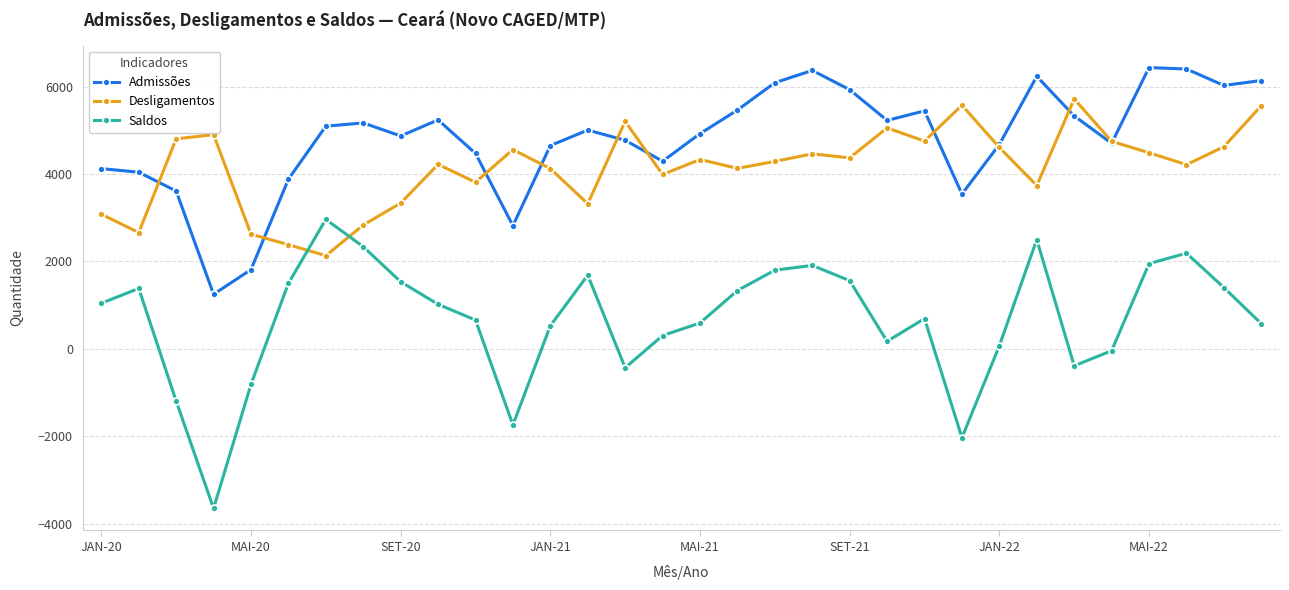

How many series are shown in this chart?

3